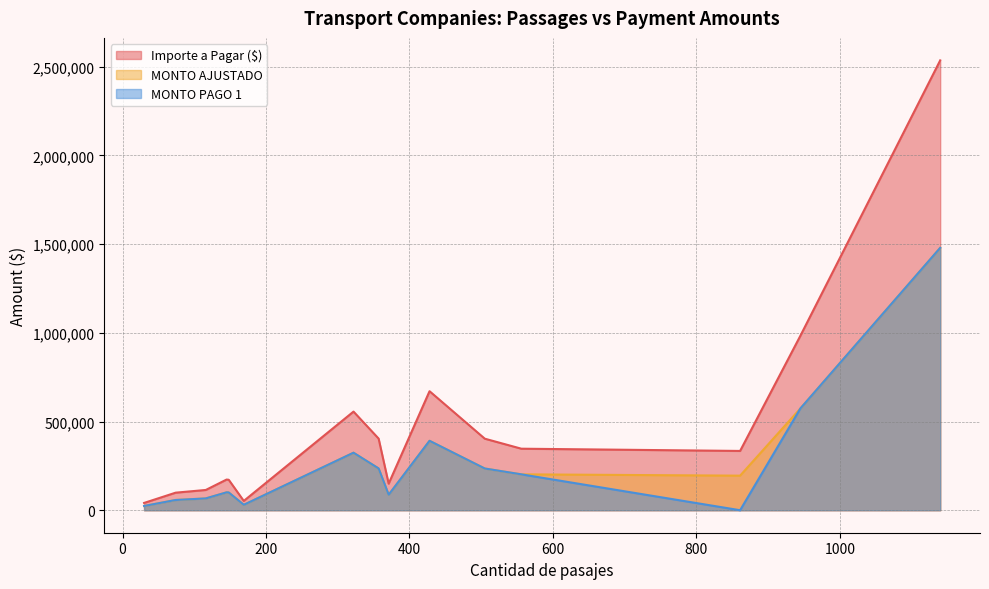

How many lines are shown in the chart?

3